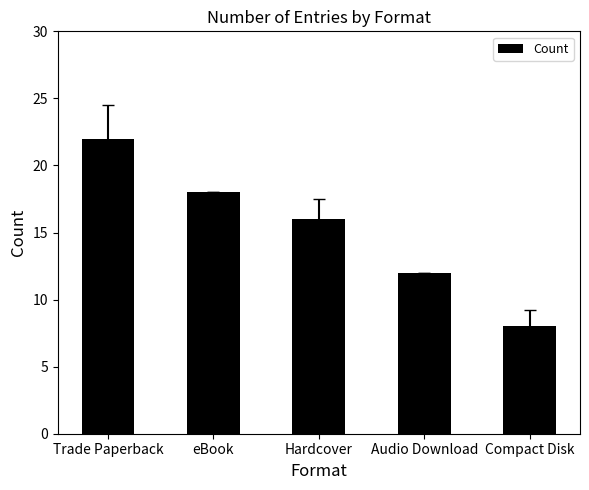

What is the value of the 1st bar from the left?

22